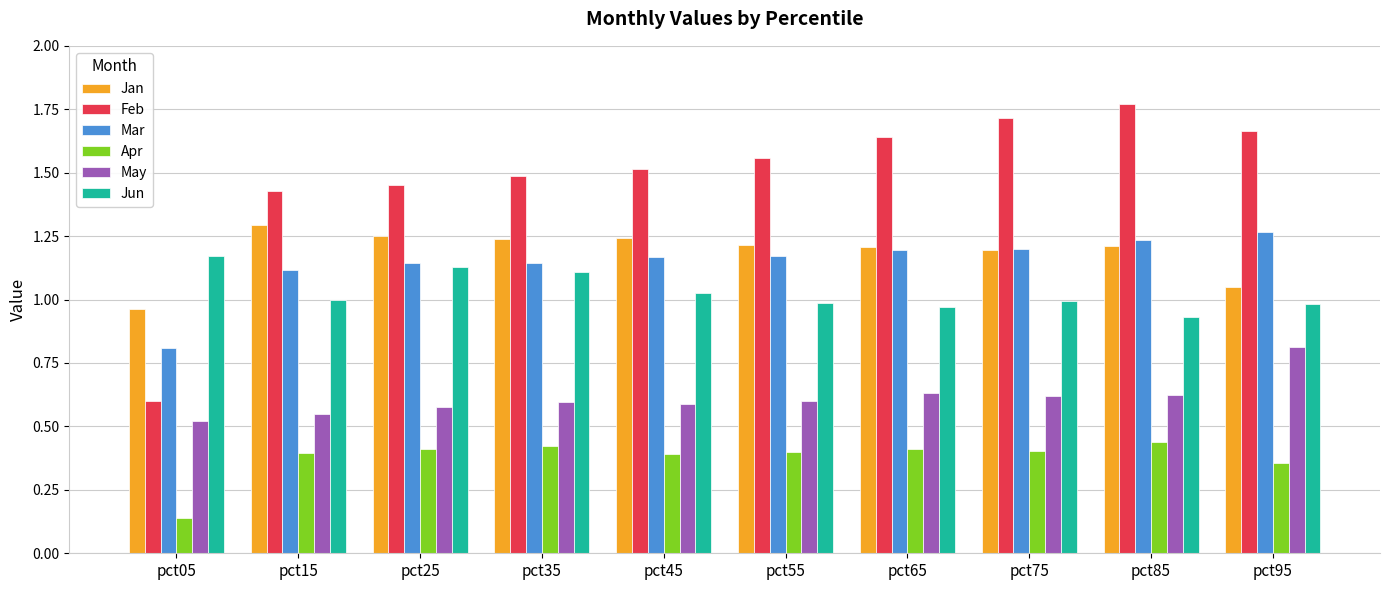

Which series has the largest total across all categories?

Feb